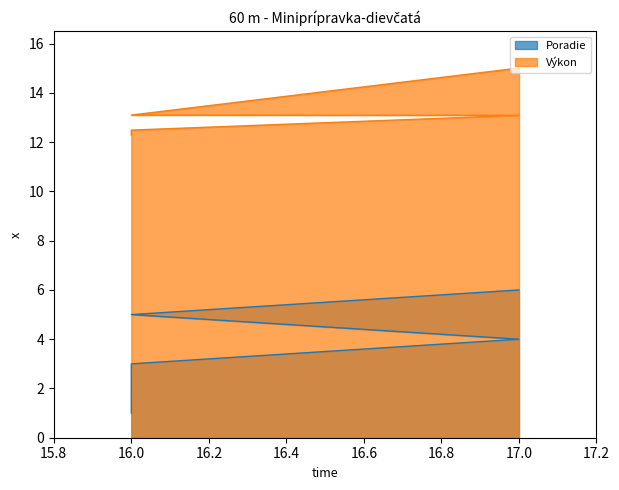

What is the greatest value displayed?

15.0